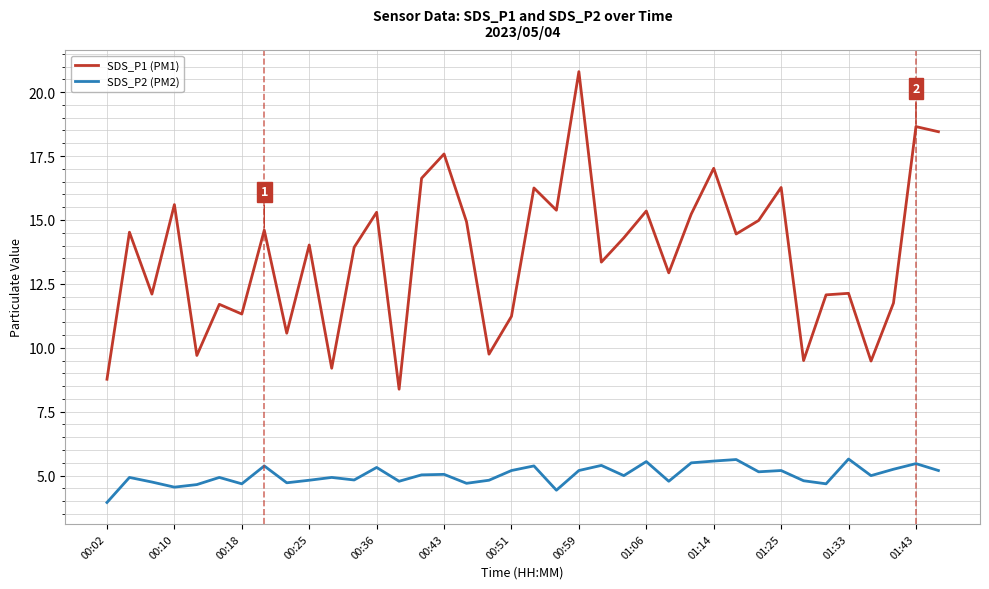

Which series has the widest spread of values?

SDS_P1 (PM1)